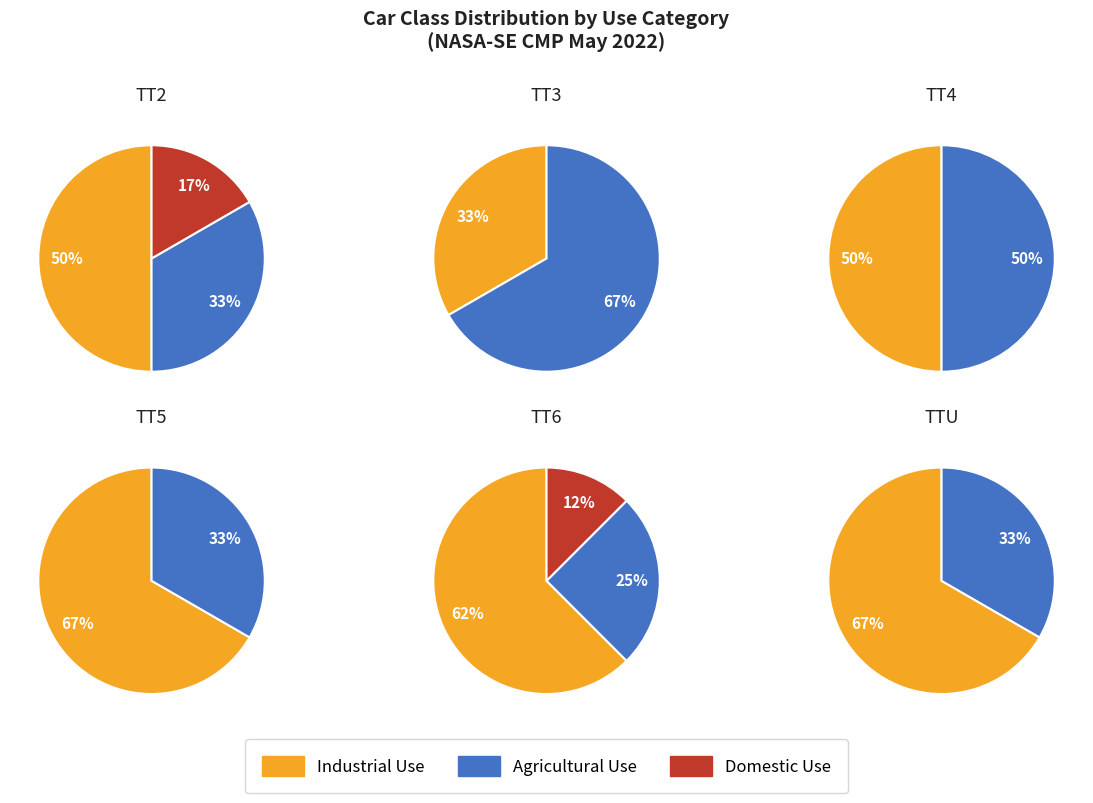

Between 4 and 5, which series saw the biggest shift?

Industrial Use